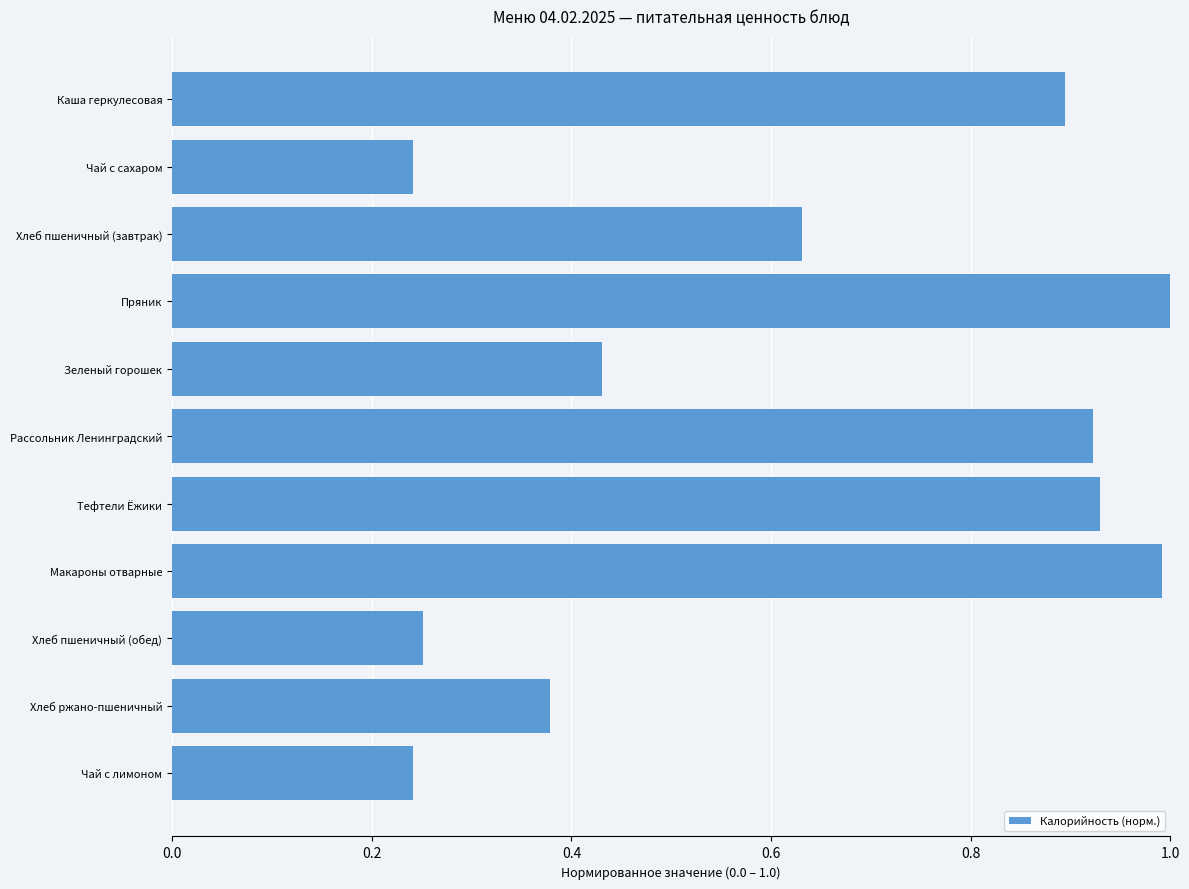

Are the bars horizontal?

Yes